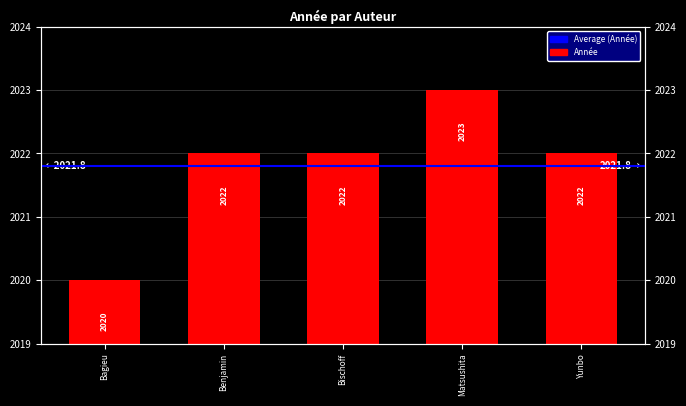

List the labels in order of value, largest first.

Matsushita, Benjamin, Bischoff, Yunbo, Bagieu